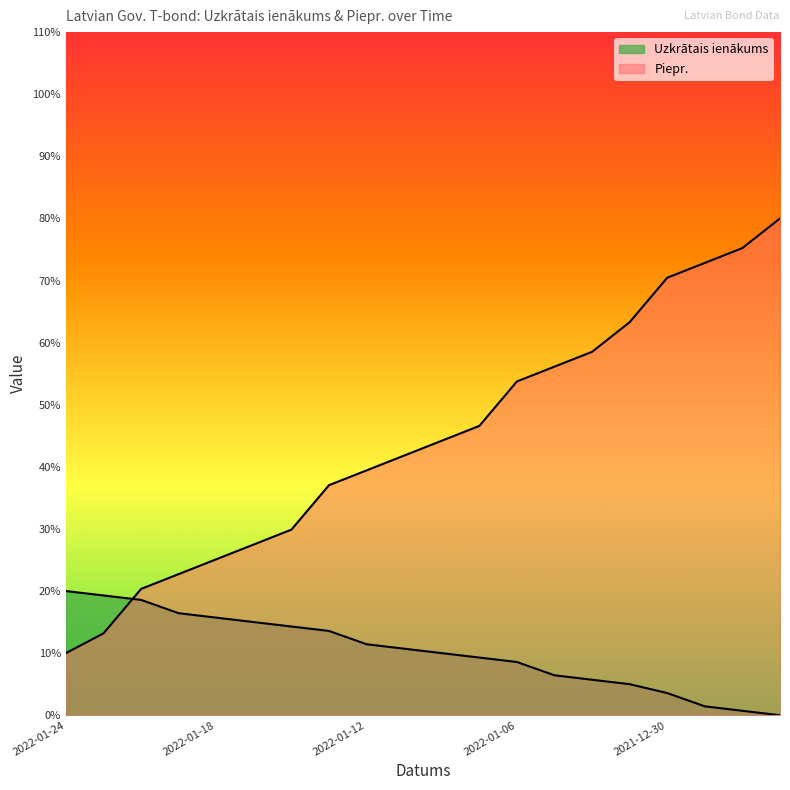

What is the maximum value shown in the chart?

80.0